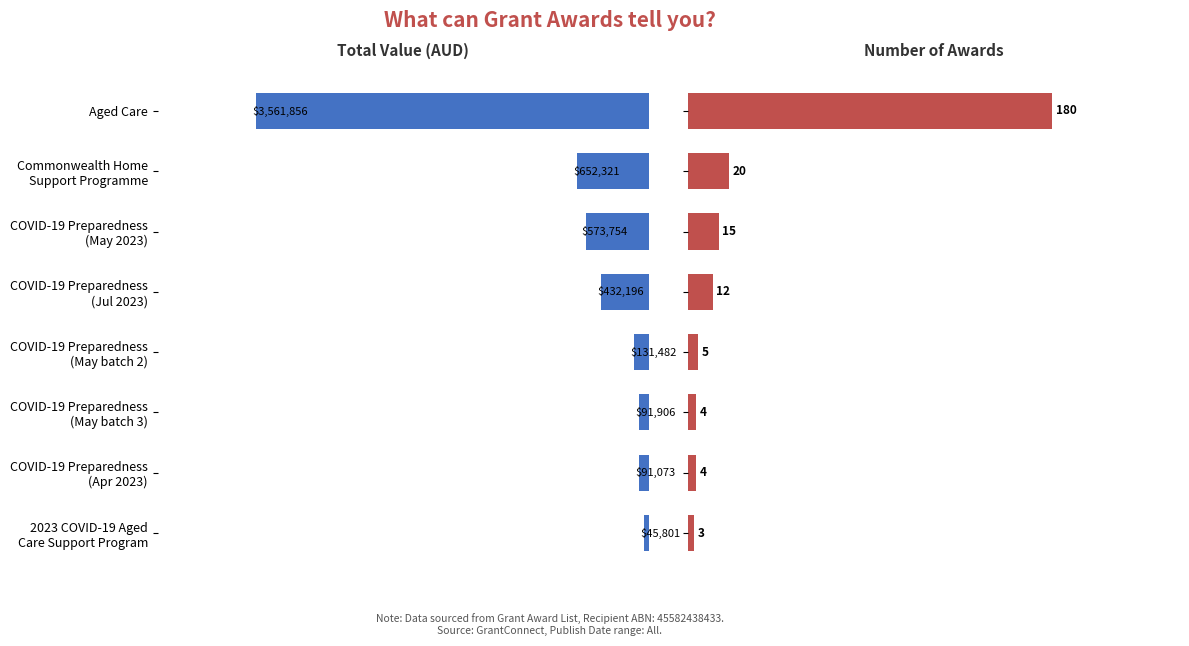

Which series has the largest total across all categories?

Total Value (AUD)